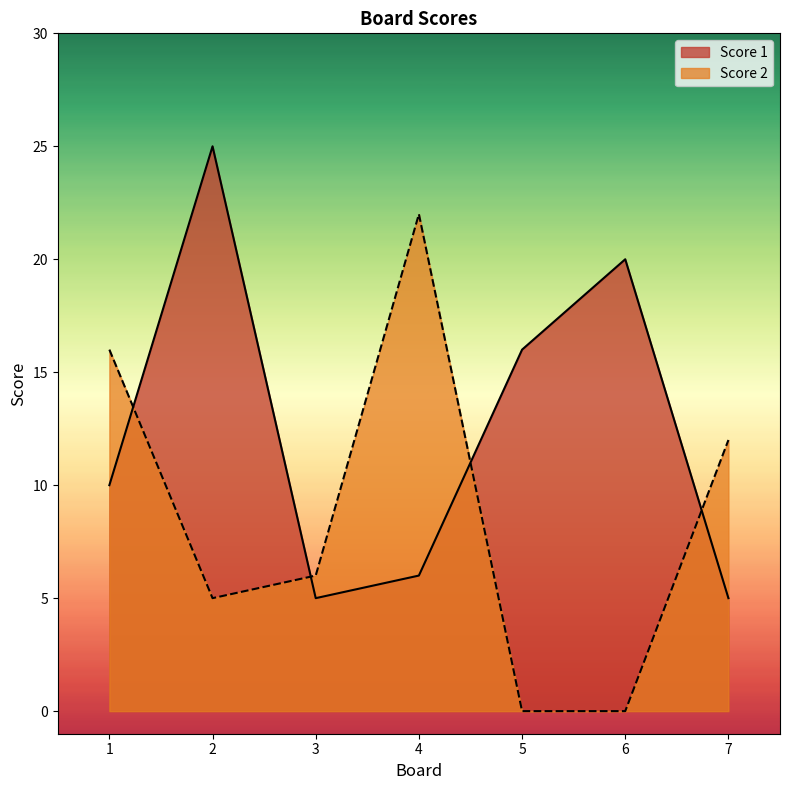

The Score 1 series shows 25 at 2. True or false?

True